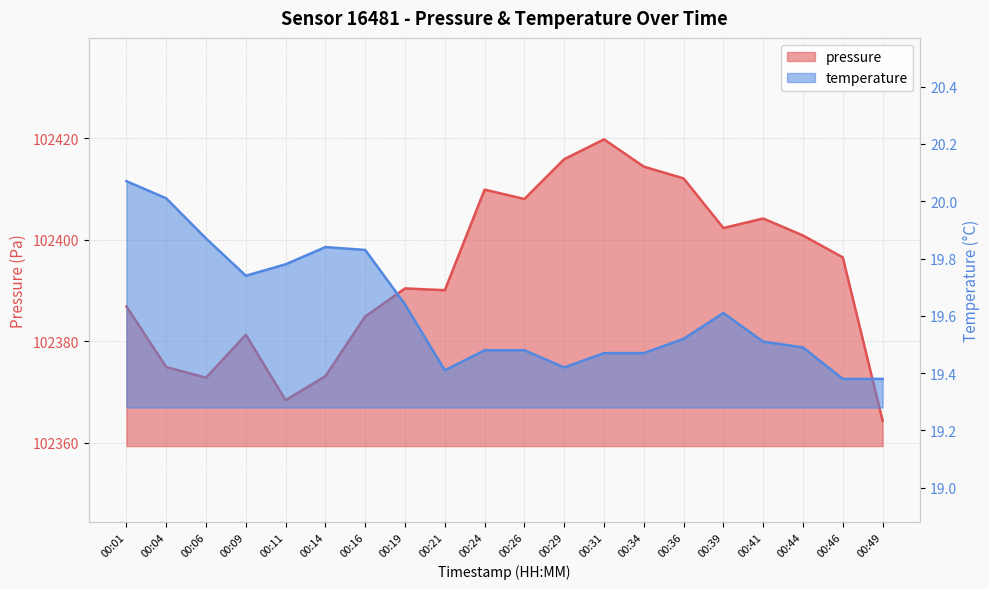

How many data points does each series have?

20